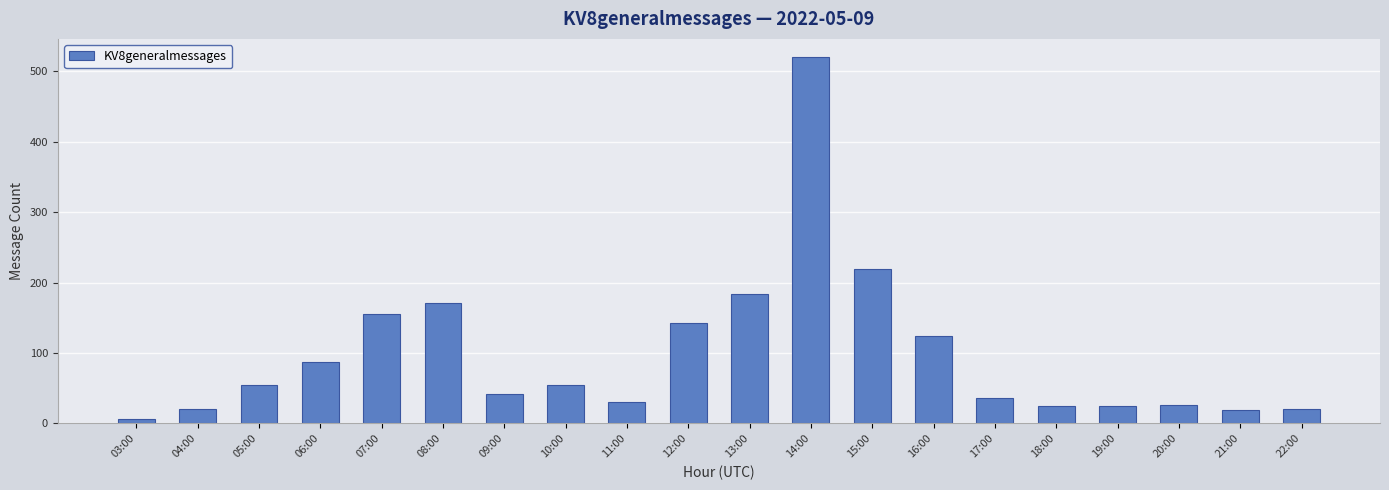

Where is the data nearest to the value 263?

15:00